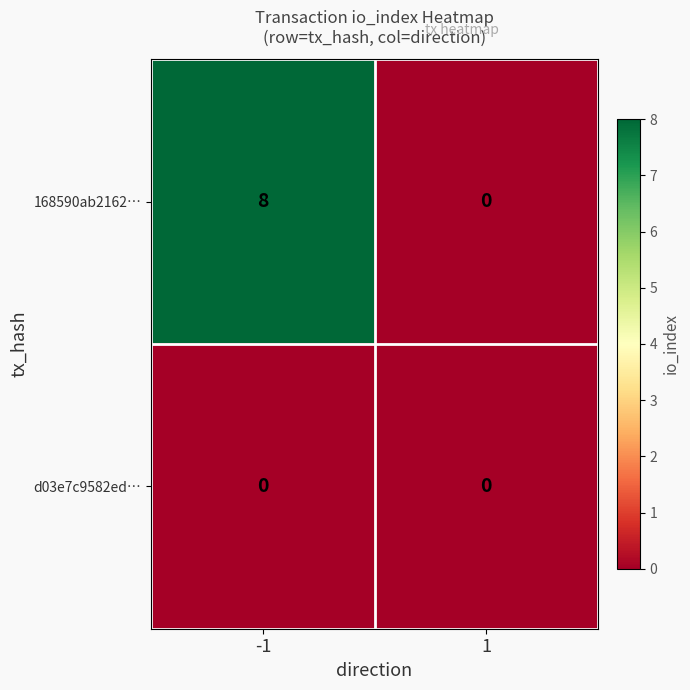

Between -1 and 1, which series saw the biggest shift?

168590ab2162…